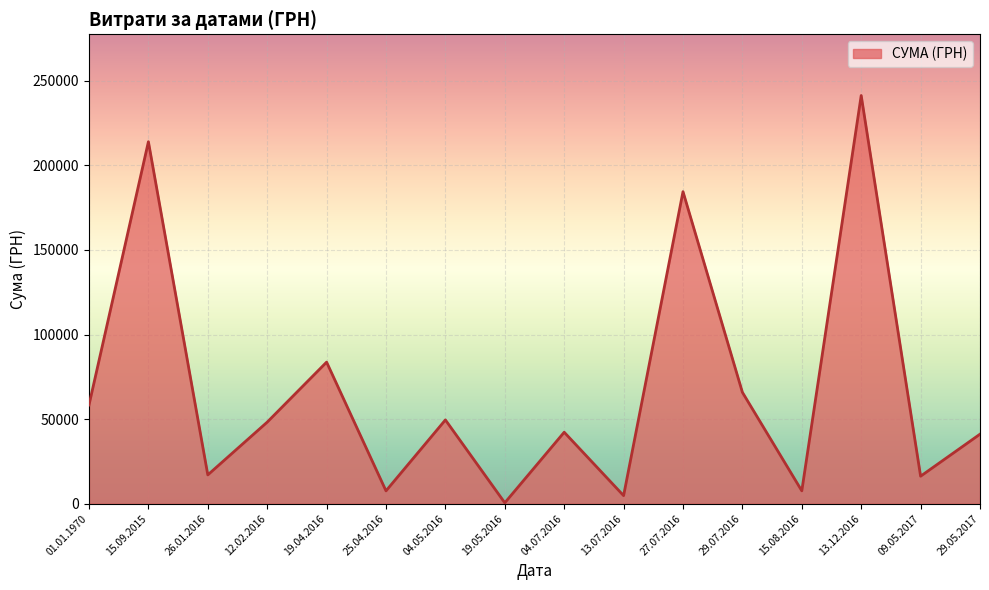

Which label corresponds to the smallest value in the chart?

19.05.2016